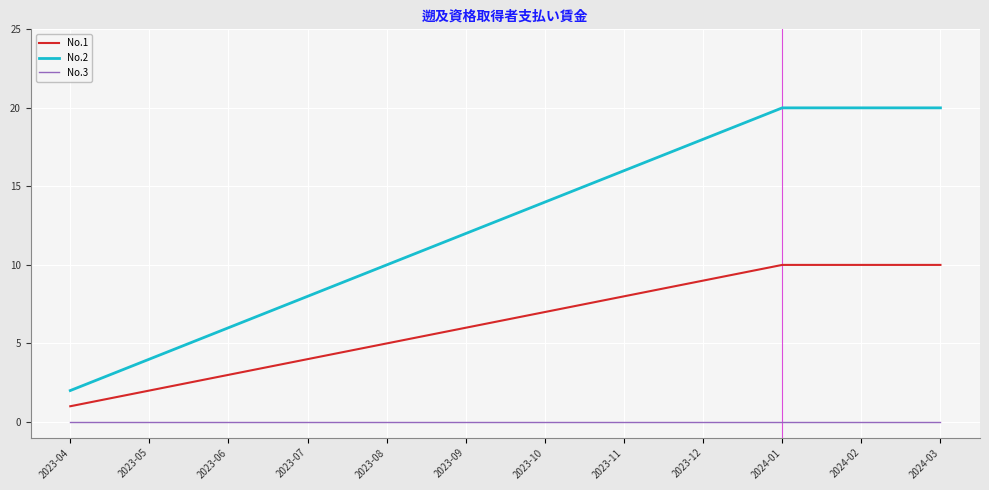

Where is No.1 nearest to the value 5?

2023-08